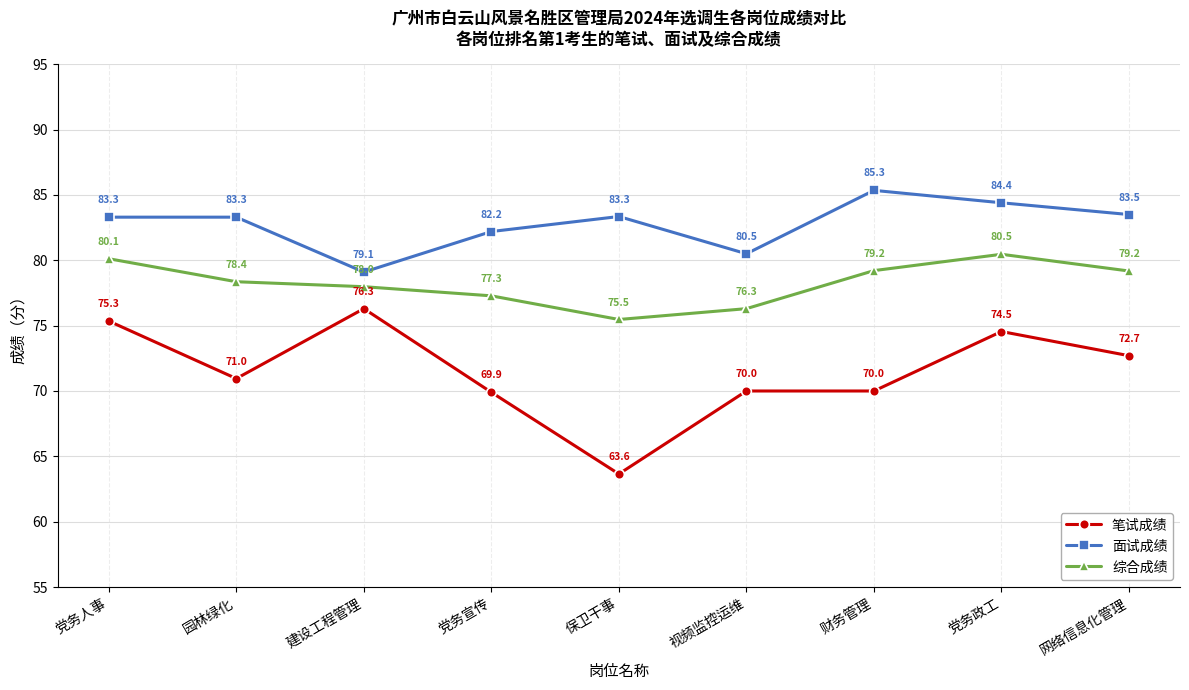

Between 保卫干事 and 财务管理, which series saw the biggest shift?

笔试成绩